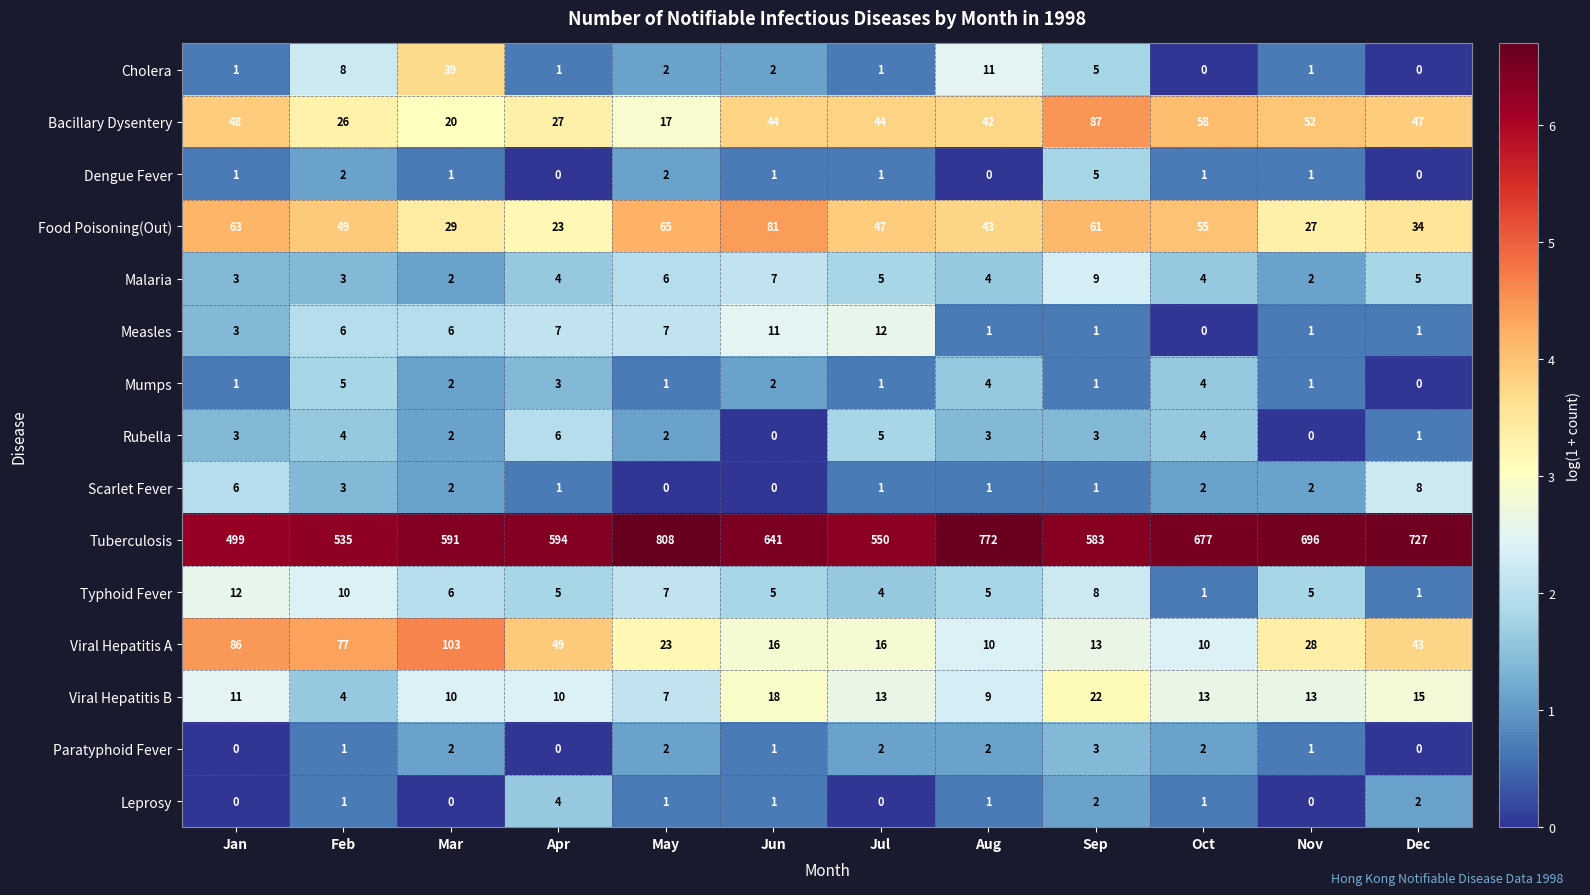

List the labels in order of Food Poisoning(Out) value, smallest first.

Apr, Nov, Mar, Dec, Aug, Jul, Feb, Oct, Sep, Jan, May, Jun